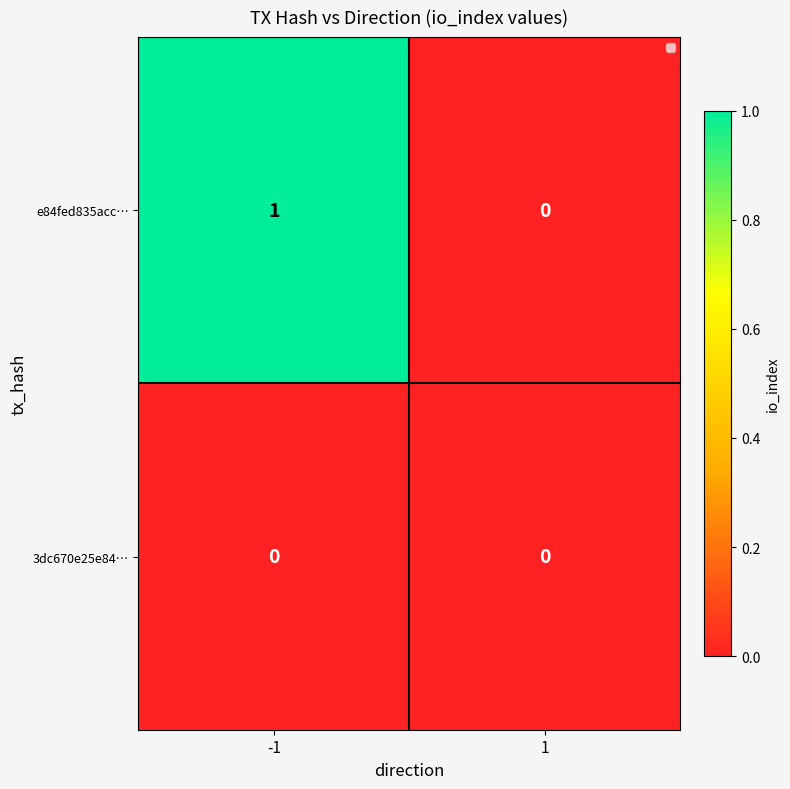

At which category is the sum across all series the highest?

-1